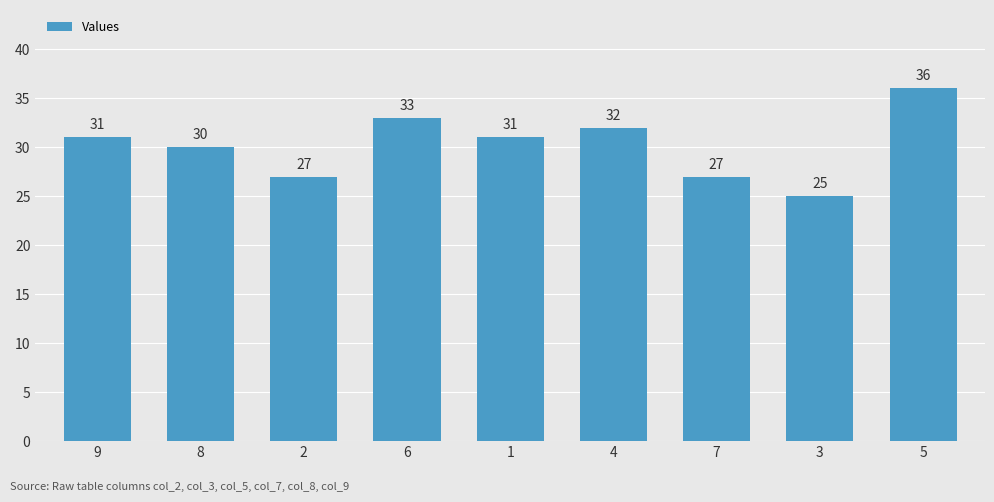

The value at 4 is 32. True or false?

True